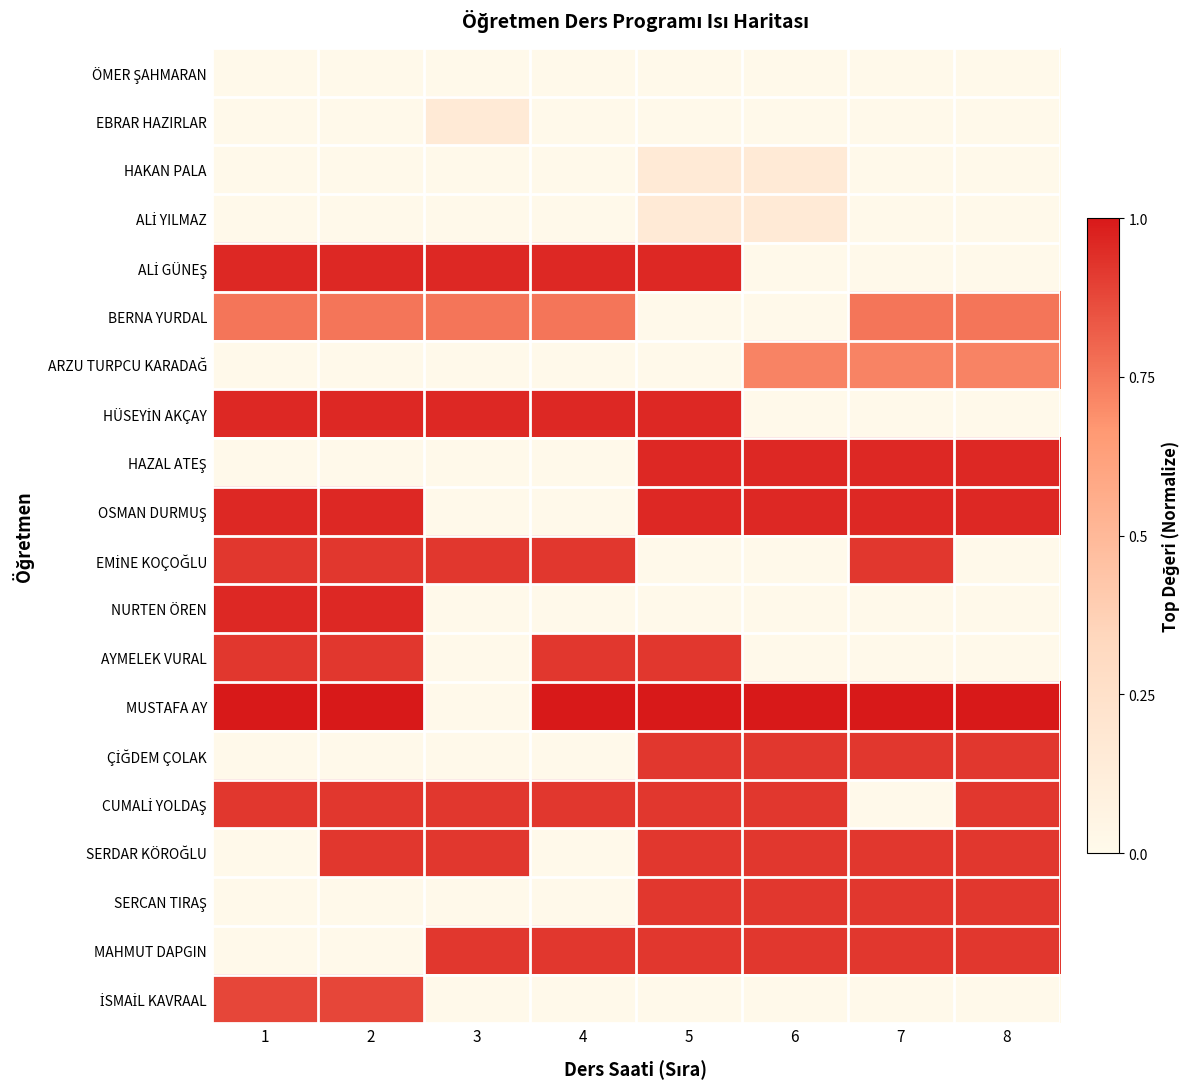

What is the total value across all series at 2?

10.2